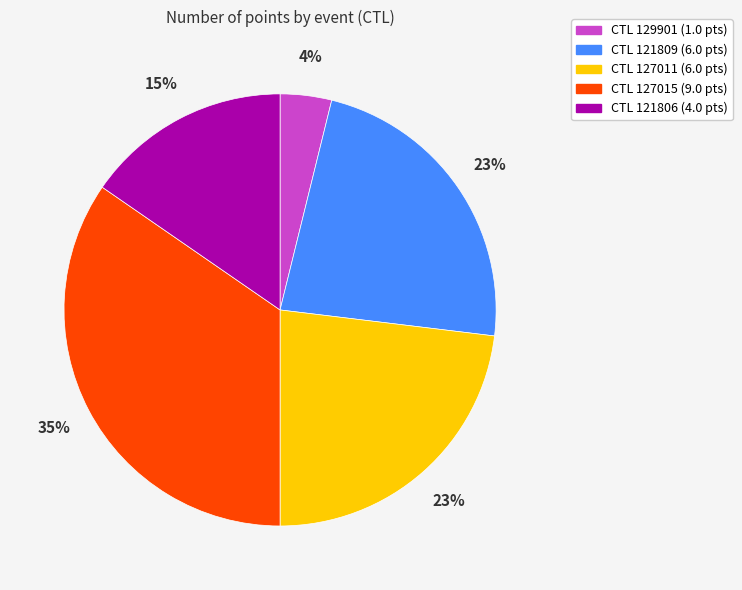

Is there a majority slice in this chart?

No